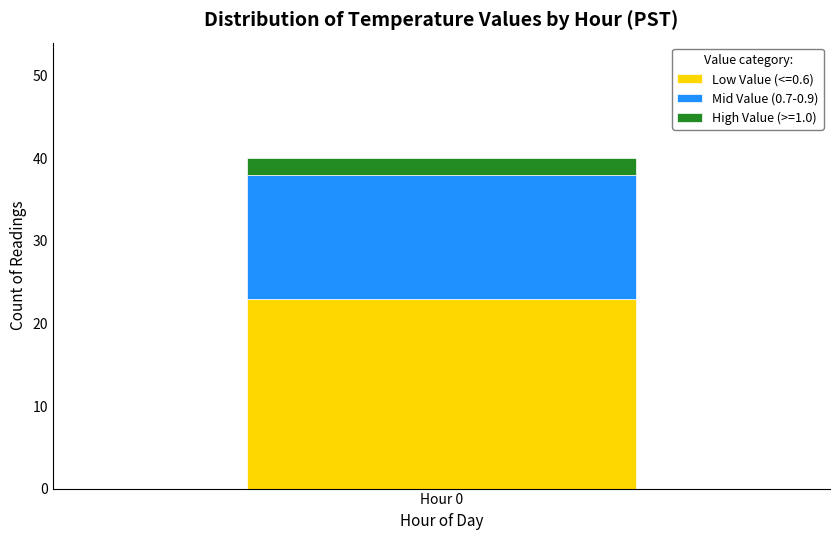

Is it true that Low Value (<=0.6) equals 38 at Hour 0?

False